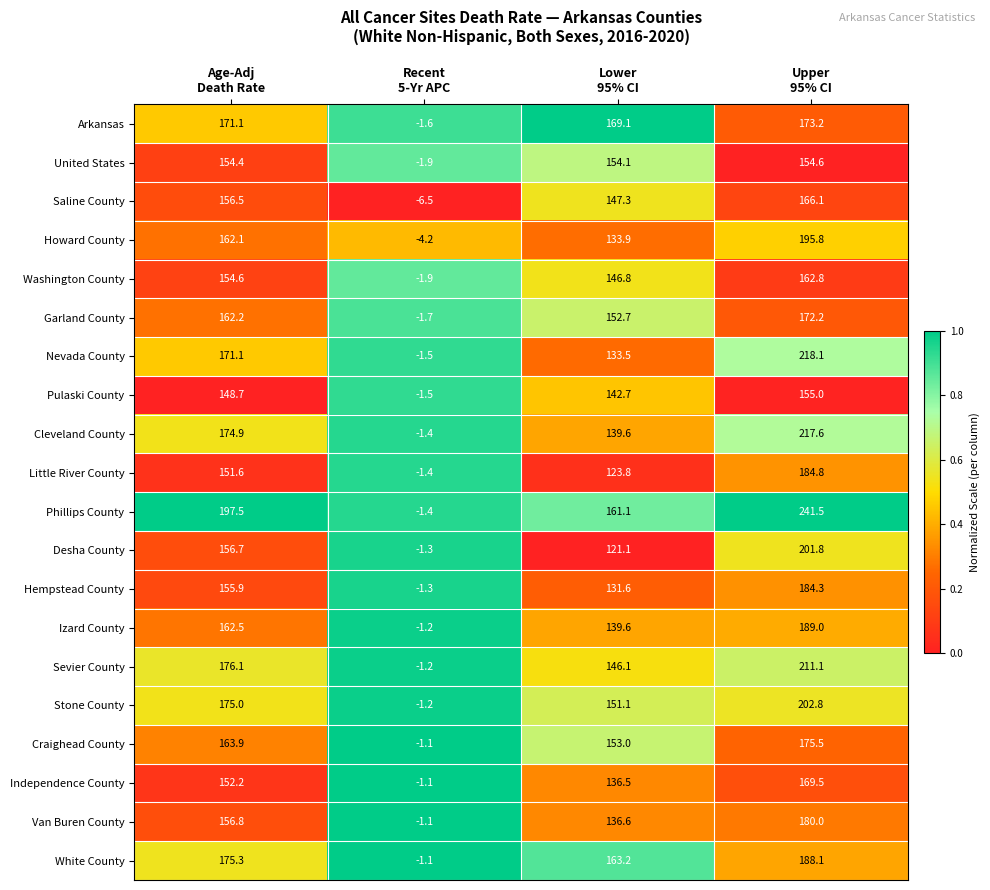

What is the minimum value shown in the chart?

-6.5